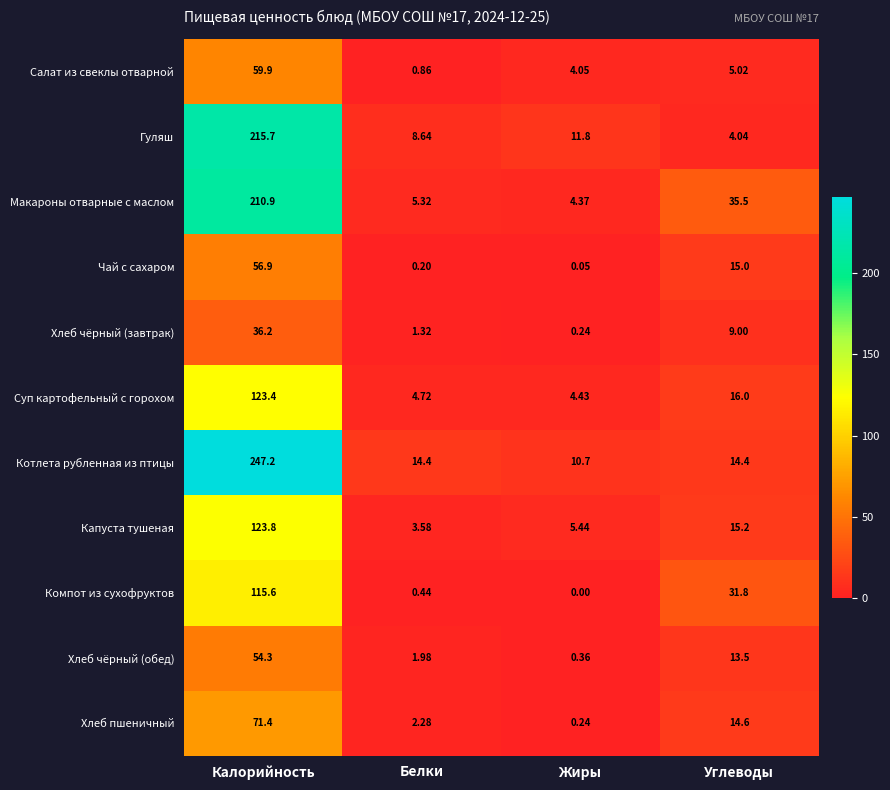

Which series has the largest total across all categories?

Котлета рубленная из птицы